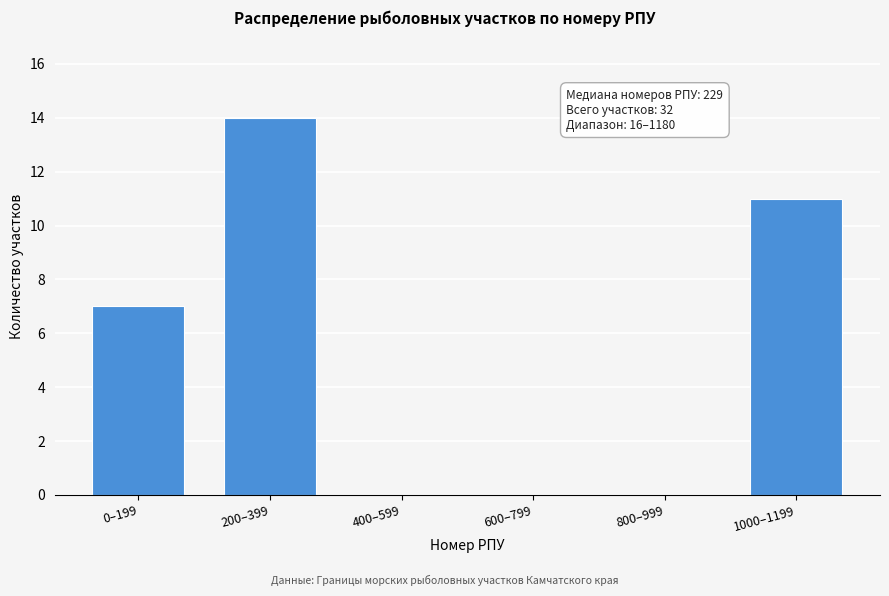

Reading left to right, list all the values displayed in this chart.

0–199=7	200–399=14	400–599=0	600–799=0	800–999=0	1000–1199=11